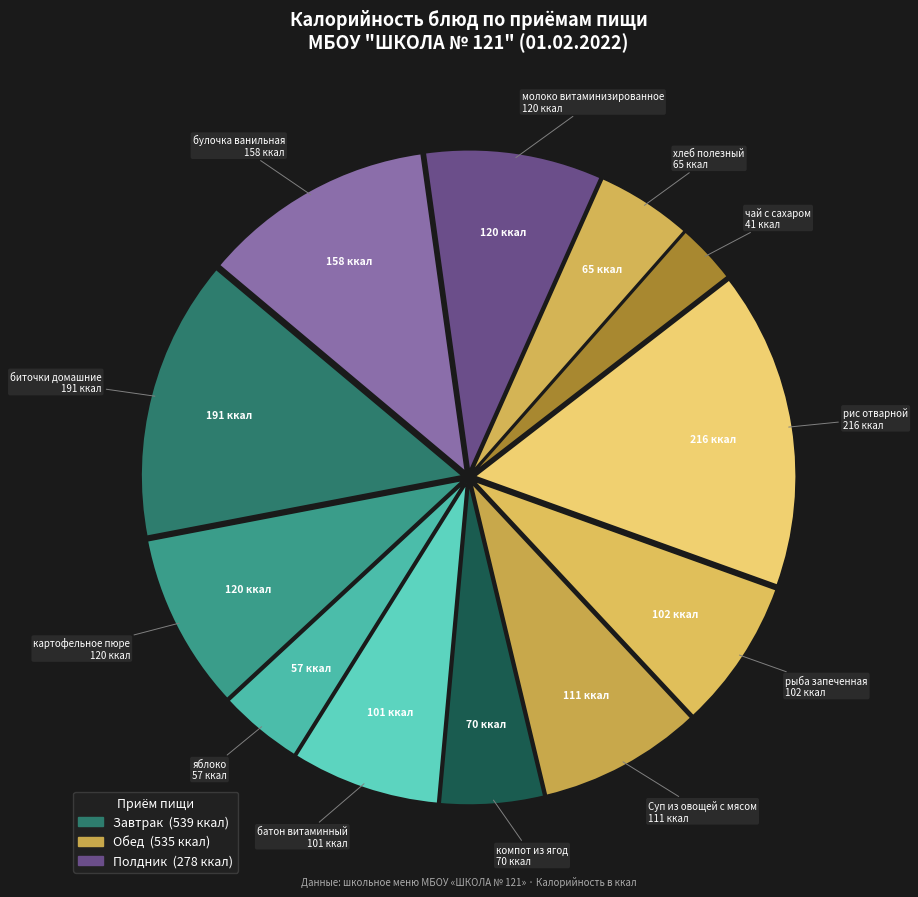

Count the number of slices in the pie.

12